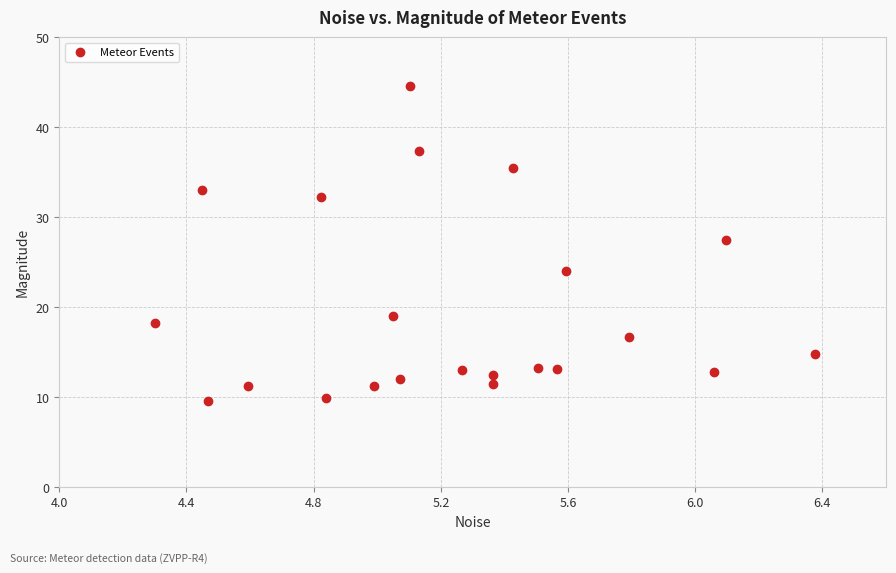

What is the range of Y values (max minus min)?

35.1